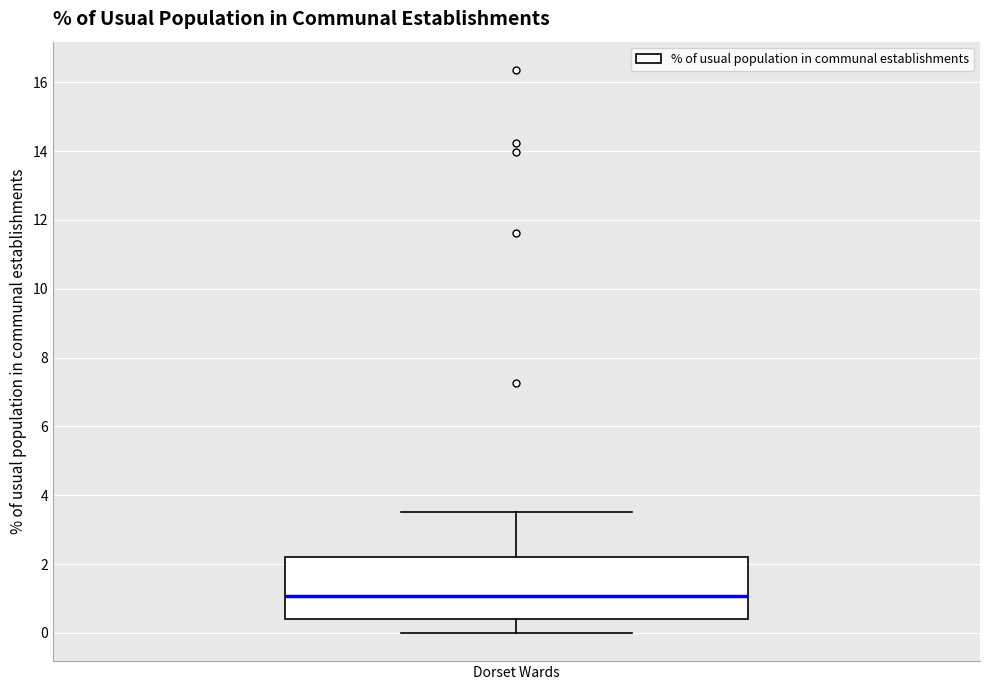

Where does the upper whisker of the box for Dorset Wards end on the y-axis? The values are not printed on the chart, so give them approximately, as read against the axis.

3.6